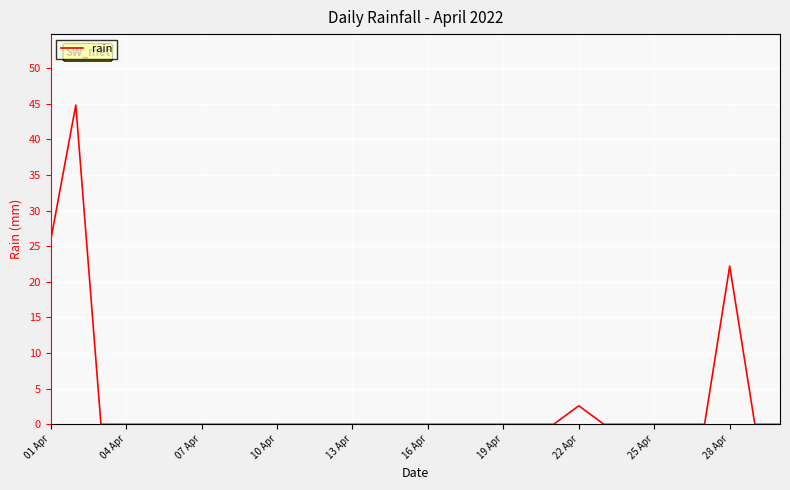

What is the greatest value displayed?

44.8